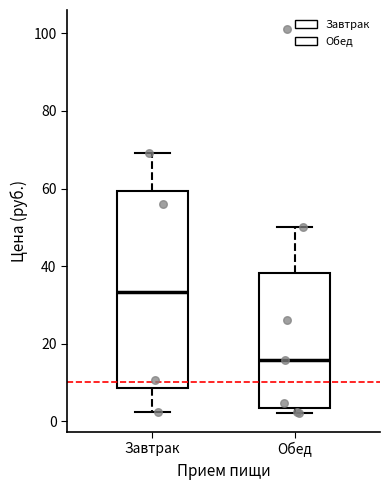

Reading left to right, read every box against the y-axis: the position of its median line, the range the box covers, and the ends of its whiskers. The values are not printed on the chart, so give them approximately, as read against the axis.

Завтрак: median 34, box 8 to 60, whiskers 2 to 70
Обед: median 16, box 4 to 38, whiskers 2 to 50